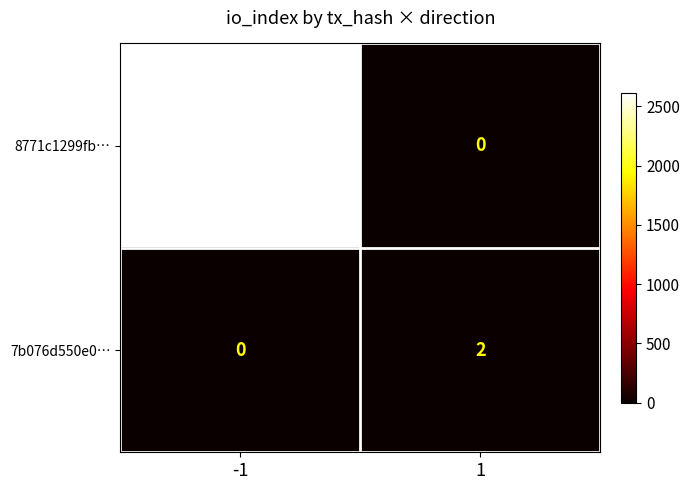

At how many categories does at least one series exceed 1180?

1